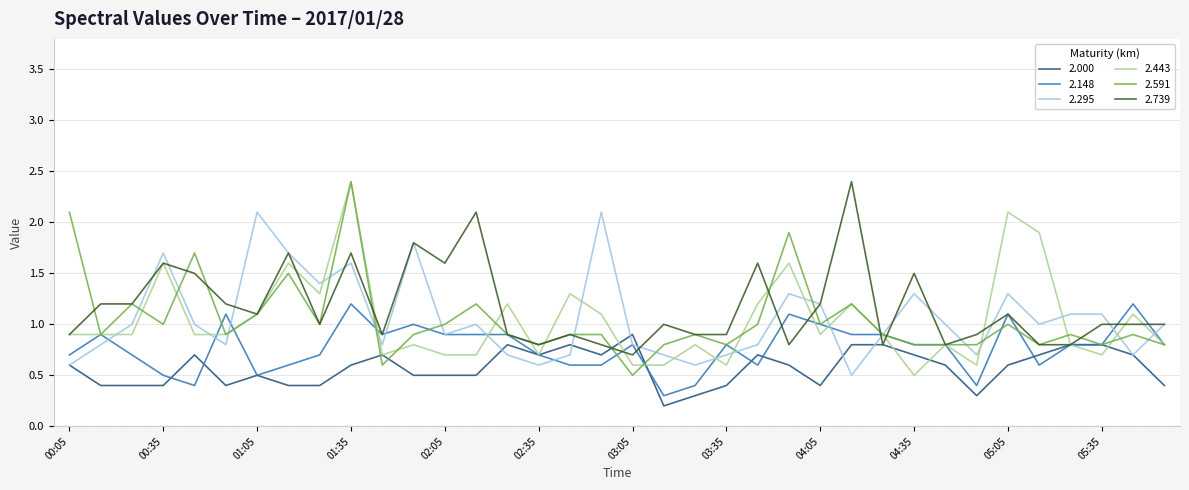

What are all the series names shown in the legend?

2.000, 2.148, 2.295, 2.443, 2.591, 2.739